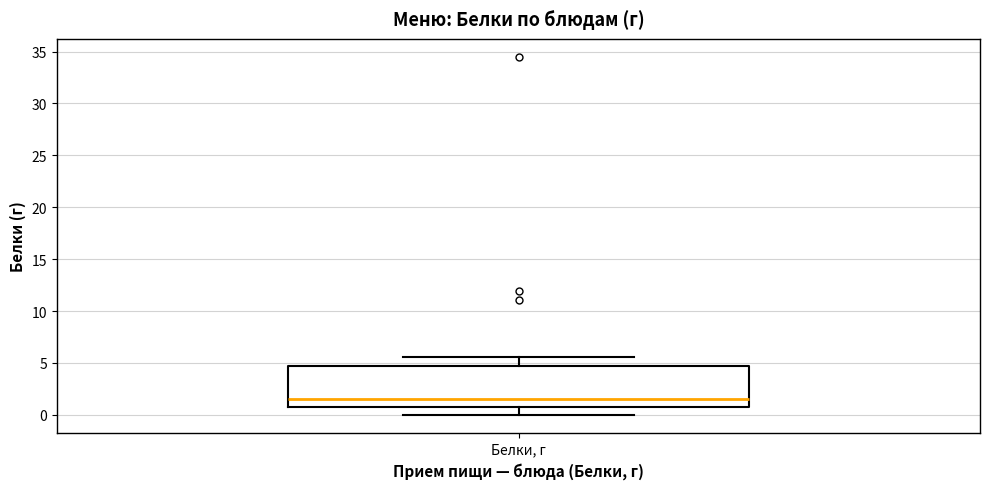

Transcribe this box plot: give where the median line is, the range the box spans, and where the two whiskers end, as read against the y-axis. The values are not printed on the chart, so give them approximately, as read against the axis.

median 1.5, box 1.0 to 5.0, whiskers 0.0 to 5.5